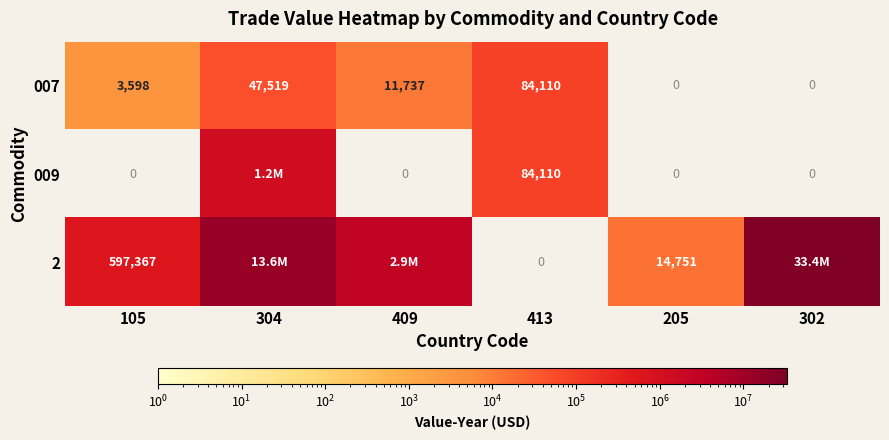

What is the total value across all series at 413?

168220